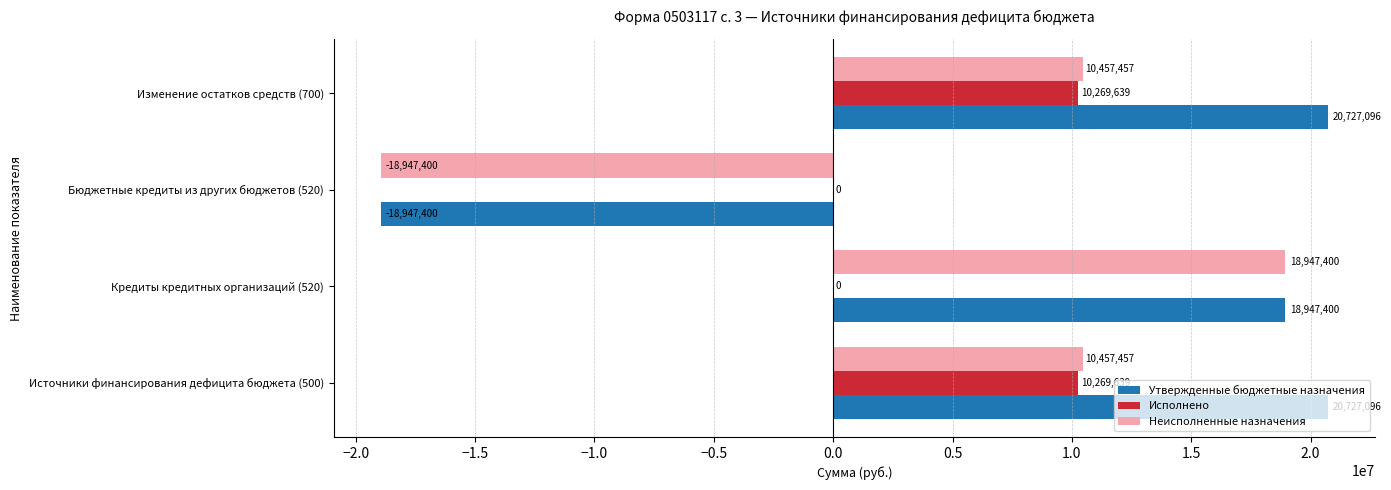

What is the approximate value of Исполнено at Изменение остатков средств (700)?

10269639.0